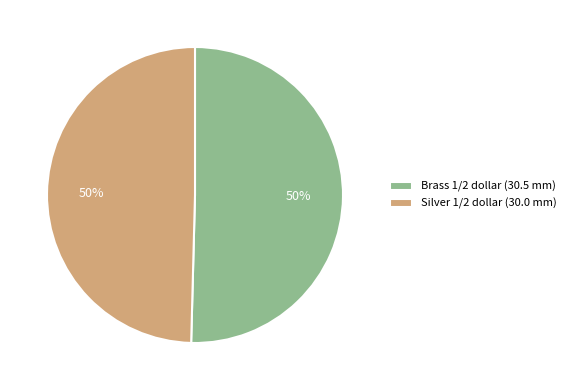

True or false: Silver 1/2 dollar (30.0 mm) accounts for 50% of the total.

True